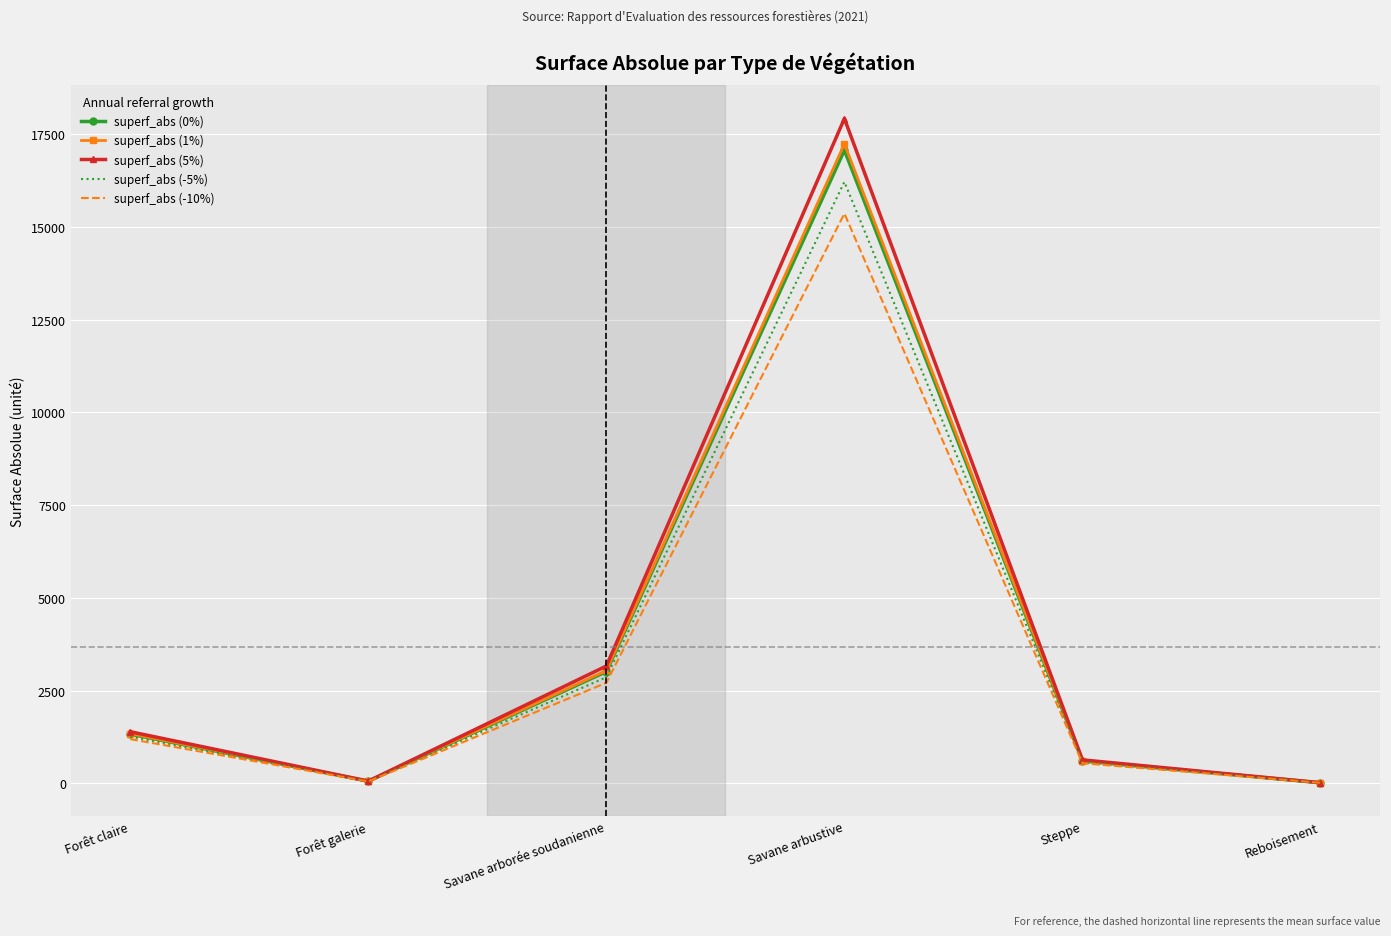

At which category is the sum across all series the highest?

Savane arbustive